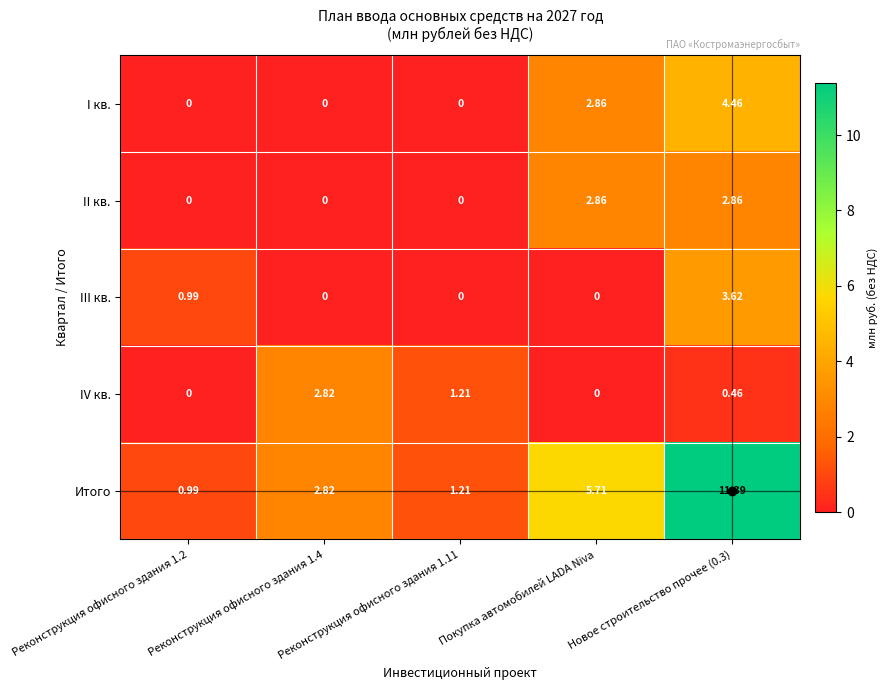

Rank the series by their maximum value, from highest to lowest.

Итого, I кв., III кв., II кв., IV кв.